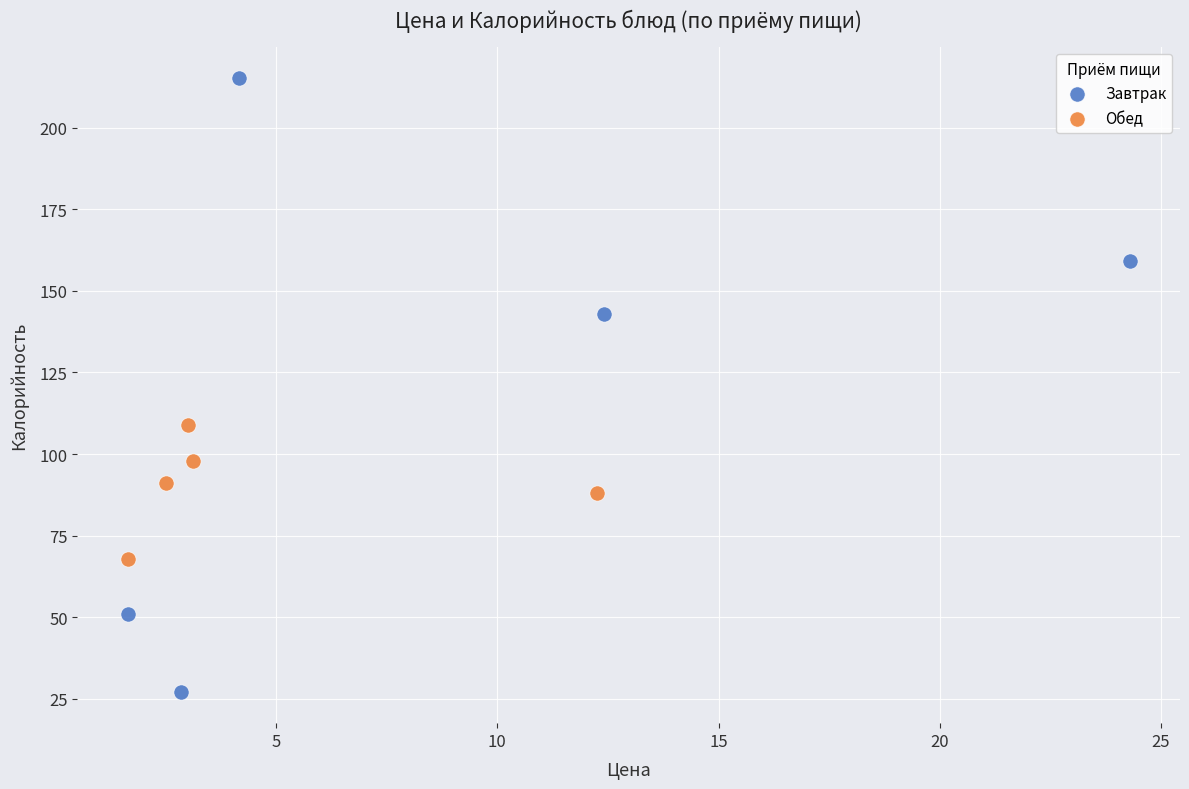

Which series contains the highest Y value?

Завтрак